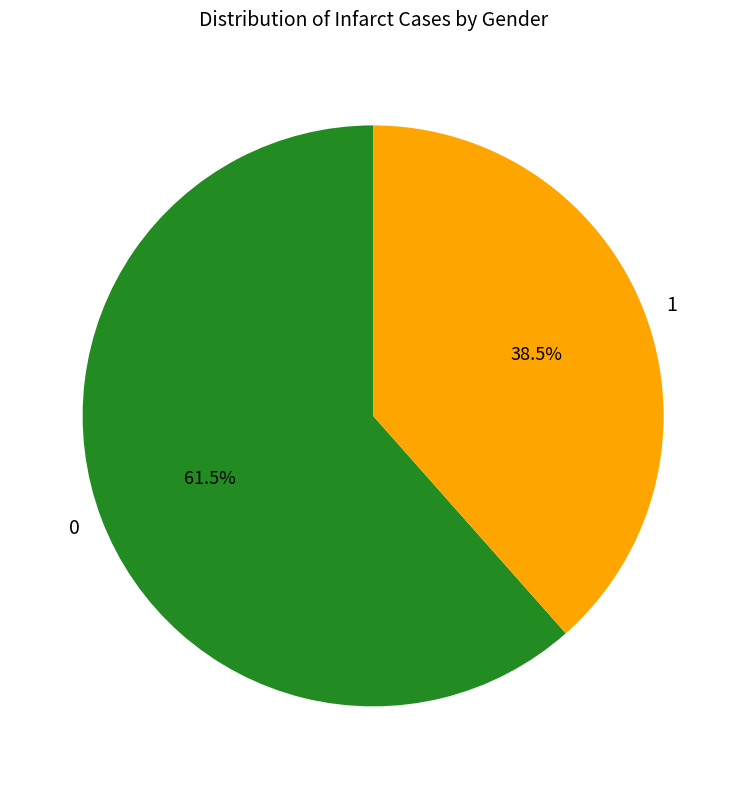

To the nearest percent, what is the difference between the largest and smallest slice percentages?

23%